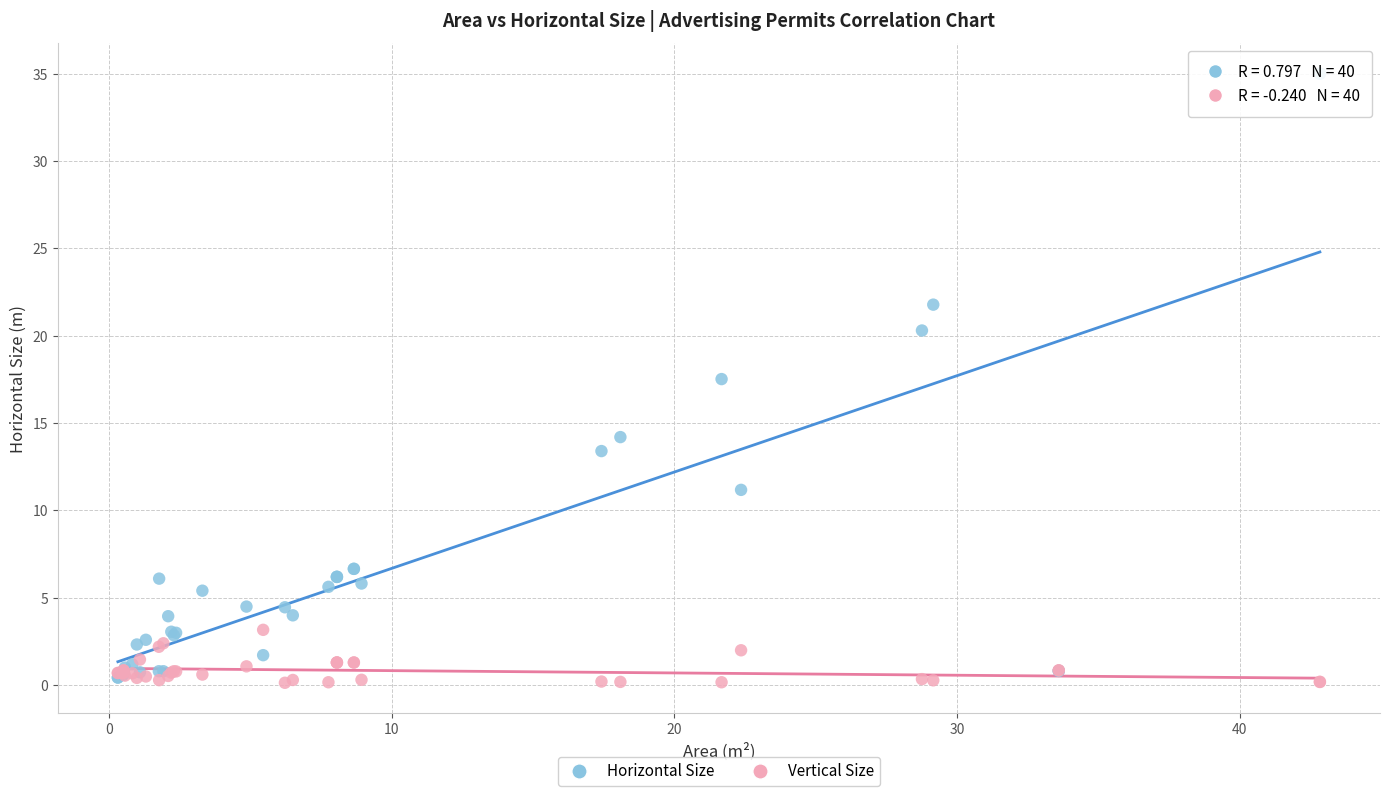

In the Horizontal Size series, what Y value is closest to 17?

17.5